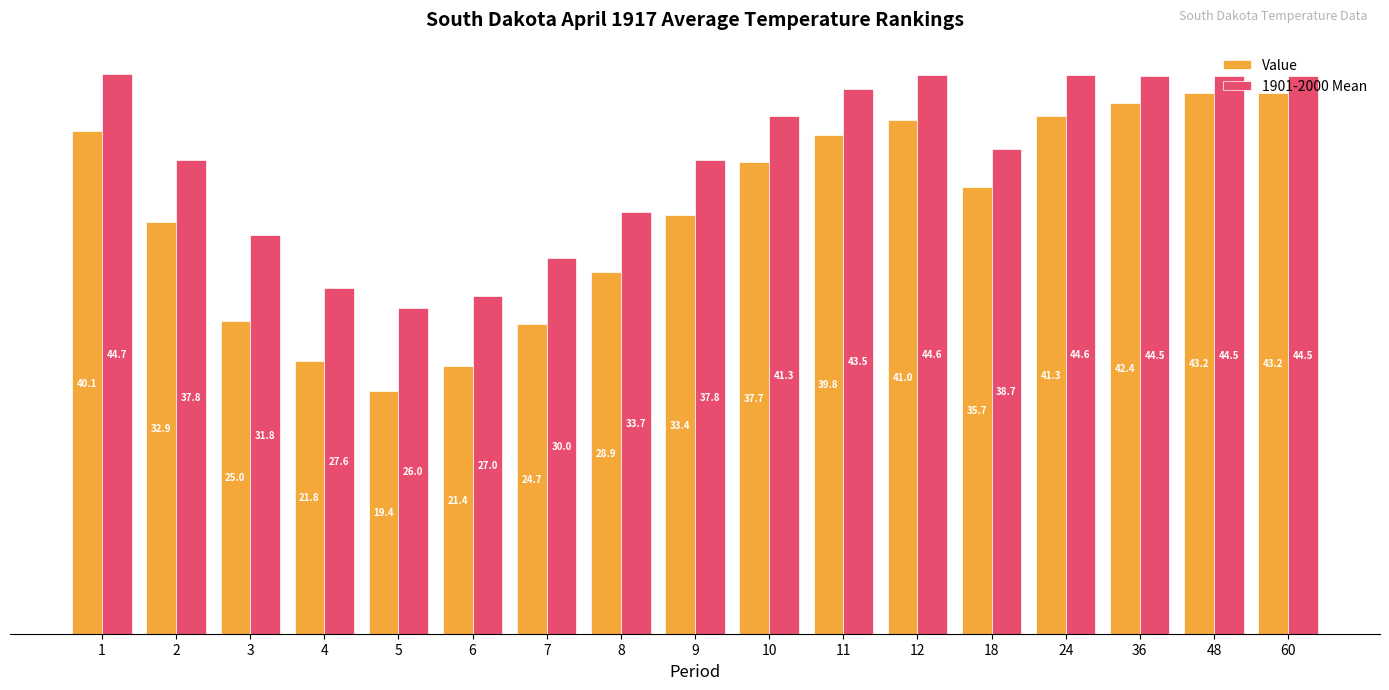

Where does the 1901-2000 Mean series first go above 38?

1